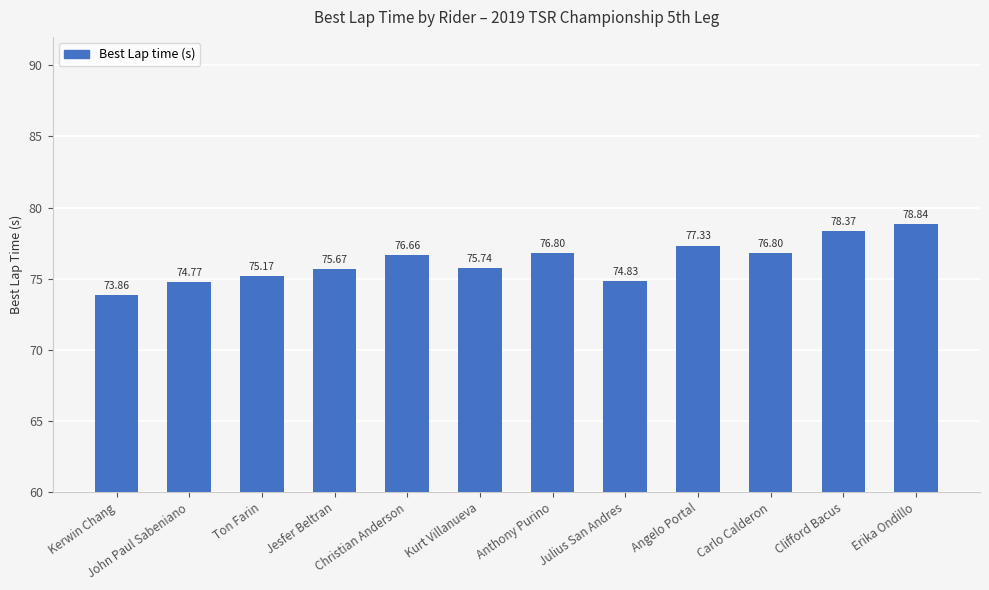

The chart shows a value of 78.8 at Erika Ondillo. True or false?

True